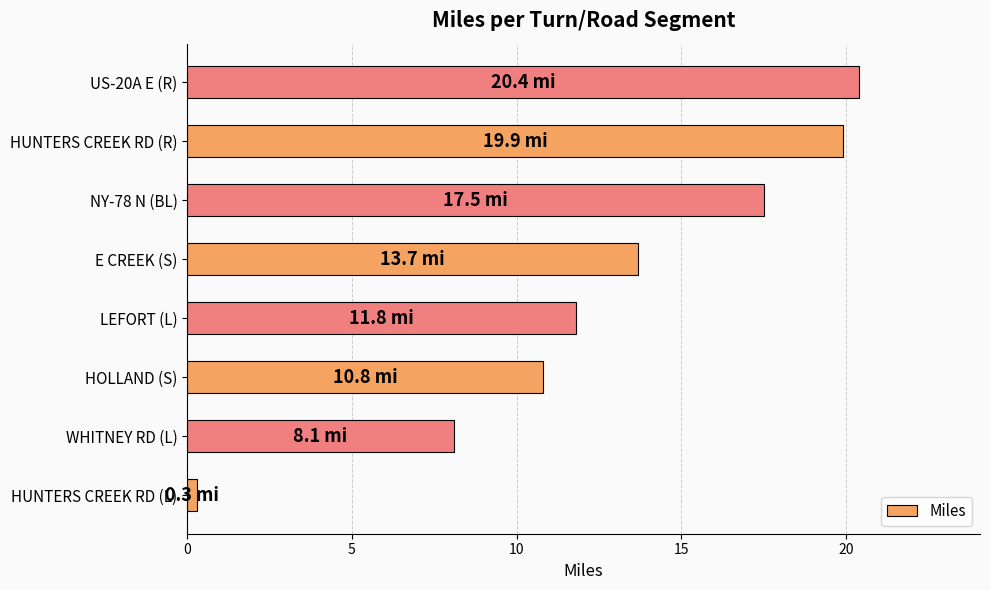

Rank the categories by value from lowest to highest.

HUNTERS CREEK RD (L), WHITNEY RD (L), HOLLAND (S), LEFORT (L), E CREEK (S), NY-78 N (BL), HUNTERS CREEK RD (R), US-20A E (R)